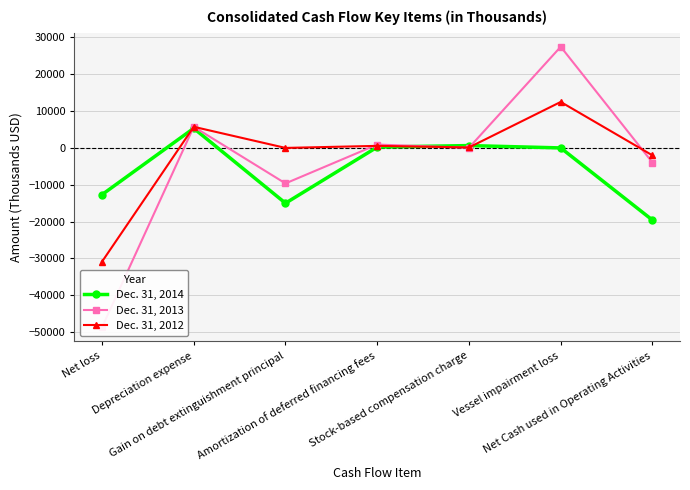

Where is Dec. 31, 2012 nearest to the value -9204?

Net Cash used in Operating Activities